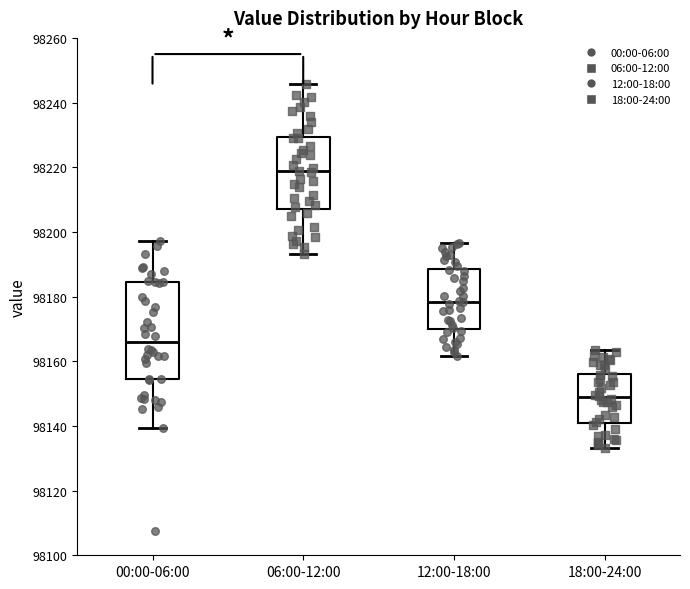

Which box is the tallest, from its lower edge to its upper edge?

00:00-06:00